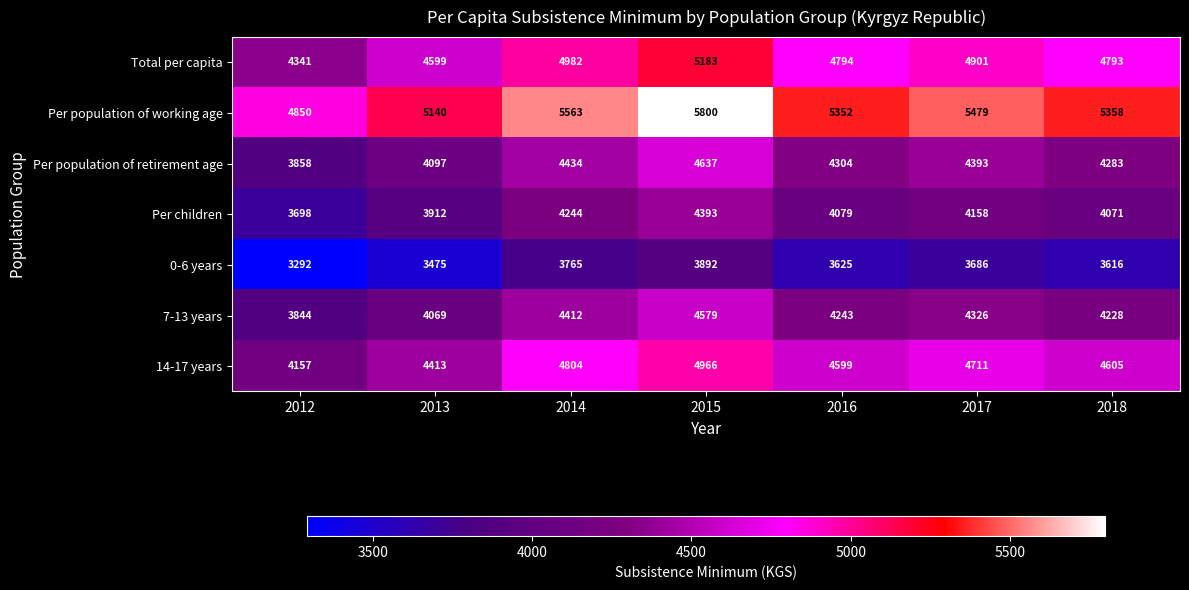

Which label corresponds to the smallest value in the chart?

2012